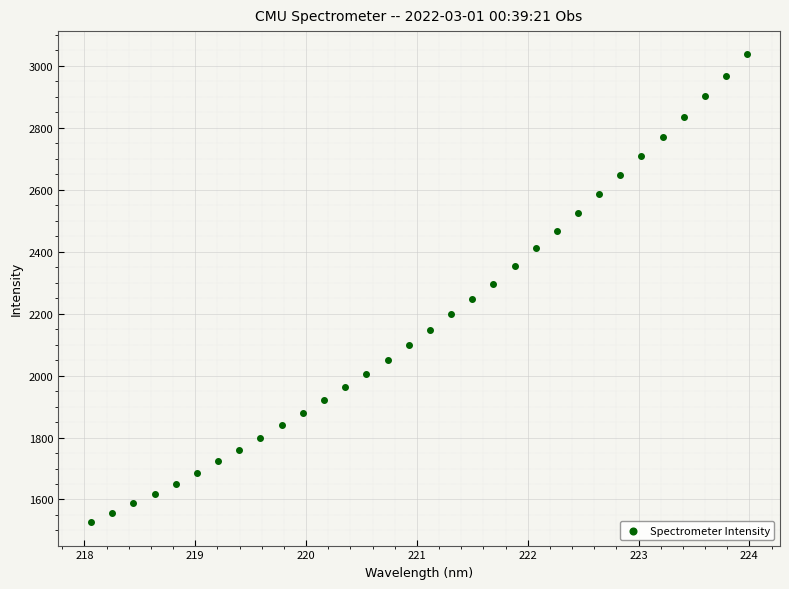

What is the range of Y values (max minus min)?

1509.6